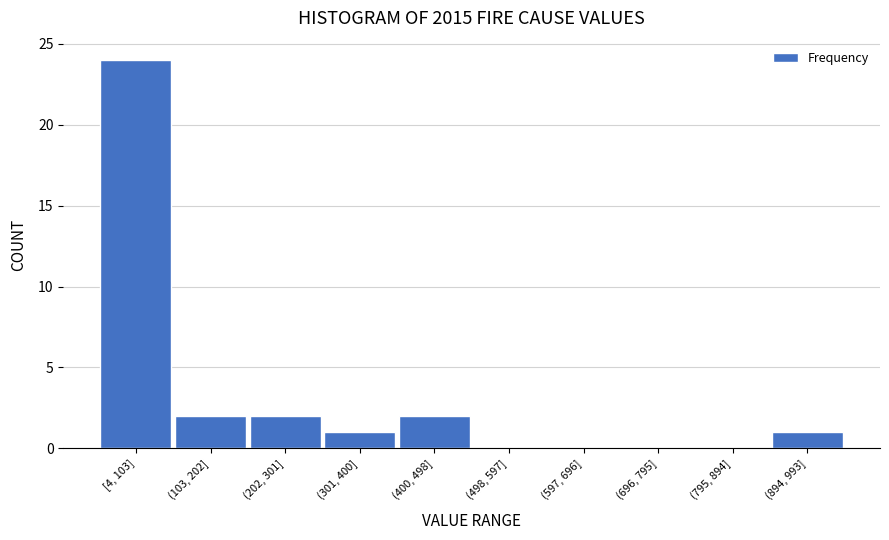

Reading right to left, extract all data points from this chart.

(894, 993]=1	(795, 894]=0	(696, 795]=0	(597, 696]=0	(498, 597]=0	(400, 498]=2	(301, 400]=1	(202, 301]=2	(103, 202]=2	[4, 103]=24